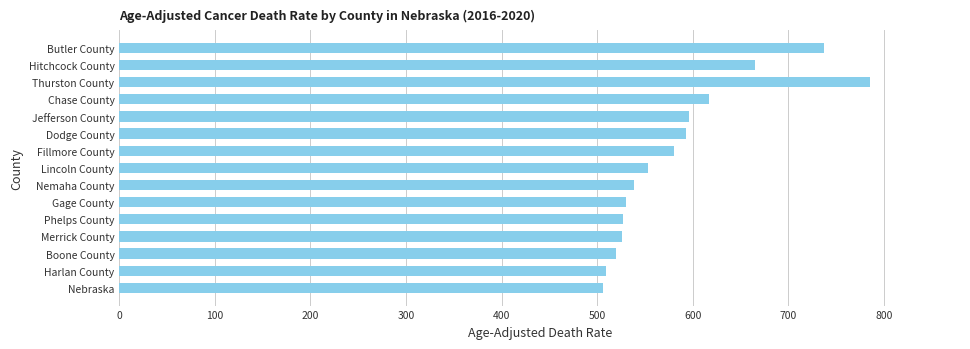

What is the difference between the values at Nemaha County and Boone County?

18.4